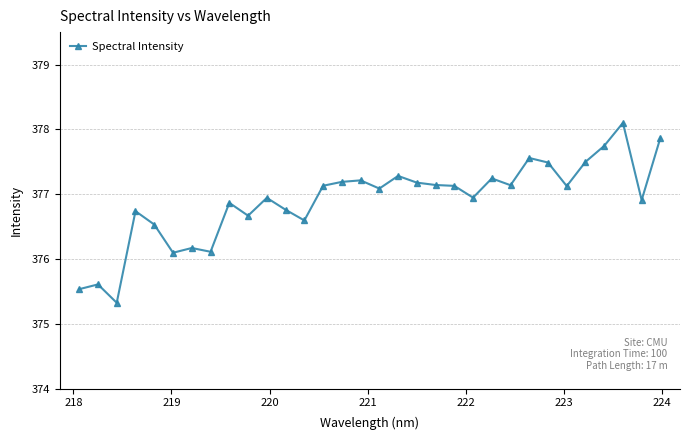

True or false: there are more than 1 points higher than both neighbors.

True